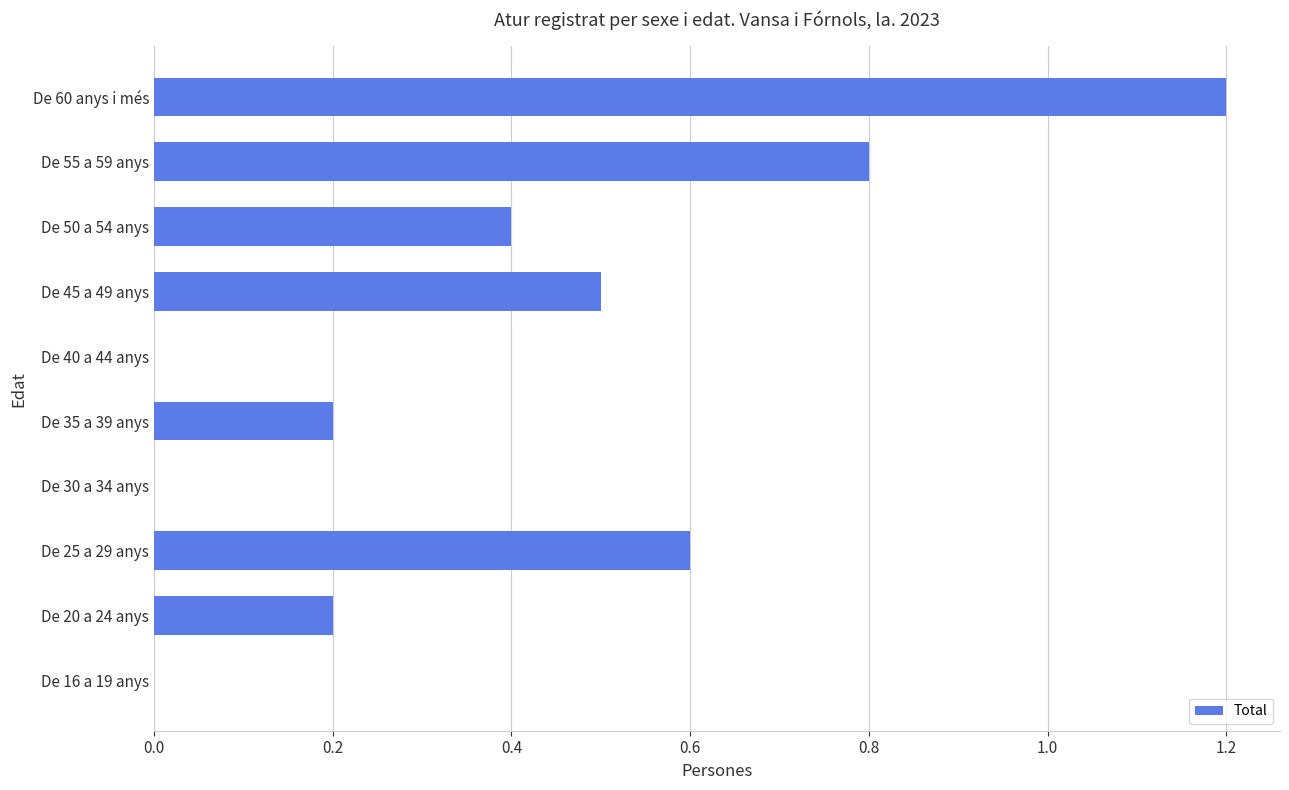

Between De 45 a 49 anys and De 35 a 39 anys, which is larger?

De 45 a 49 anys